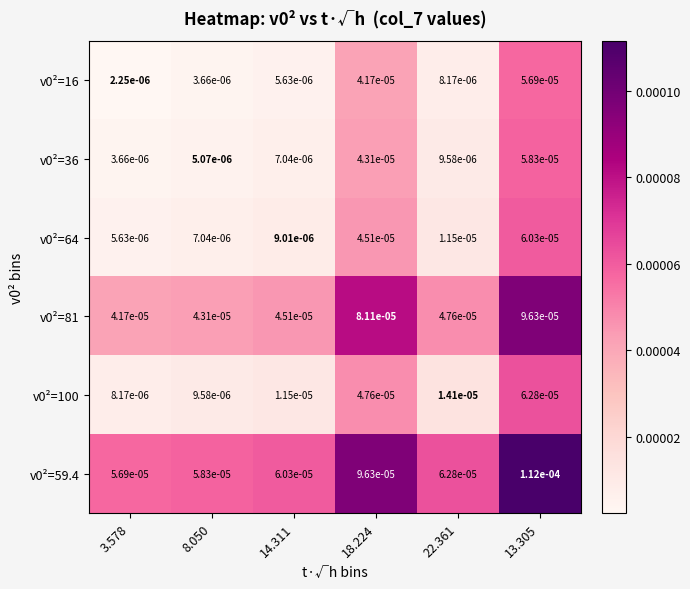

Is the value of v0²=59.4 at 13.305 greater than the value of v0²=36 at 3.578?

Yes